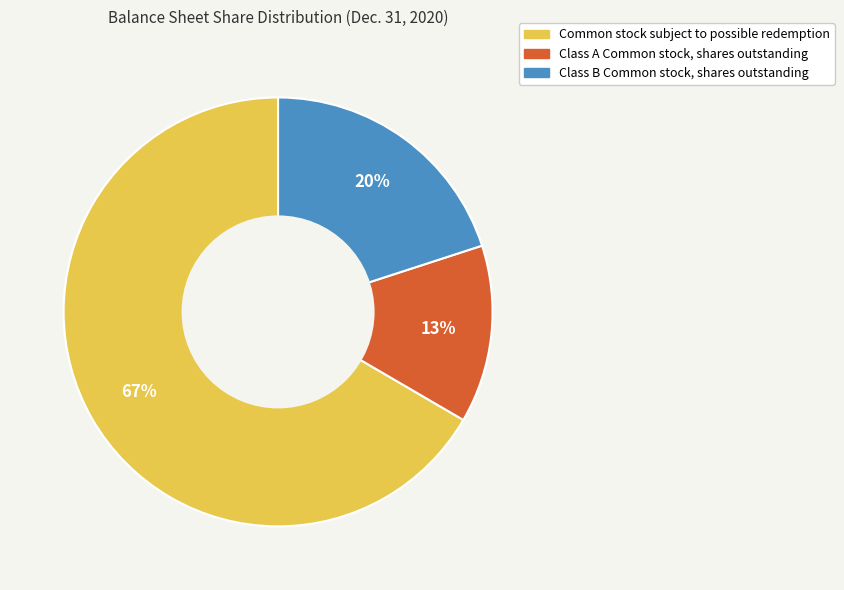

Do Class A Common stock, shares outstanding and Common stock subject to possible redemption together represent more than half of the pie?

Yes